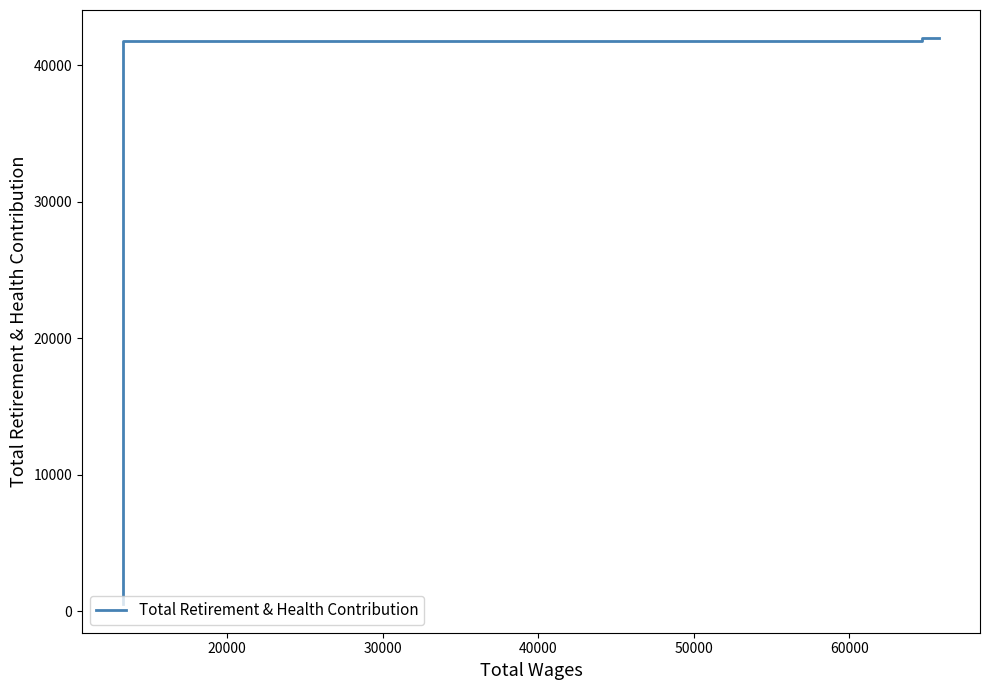

What is the average value?

28075